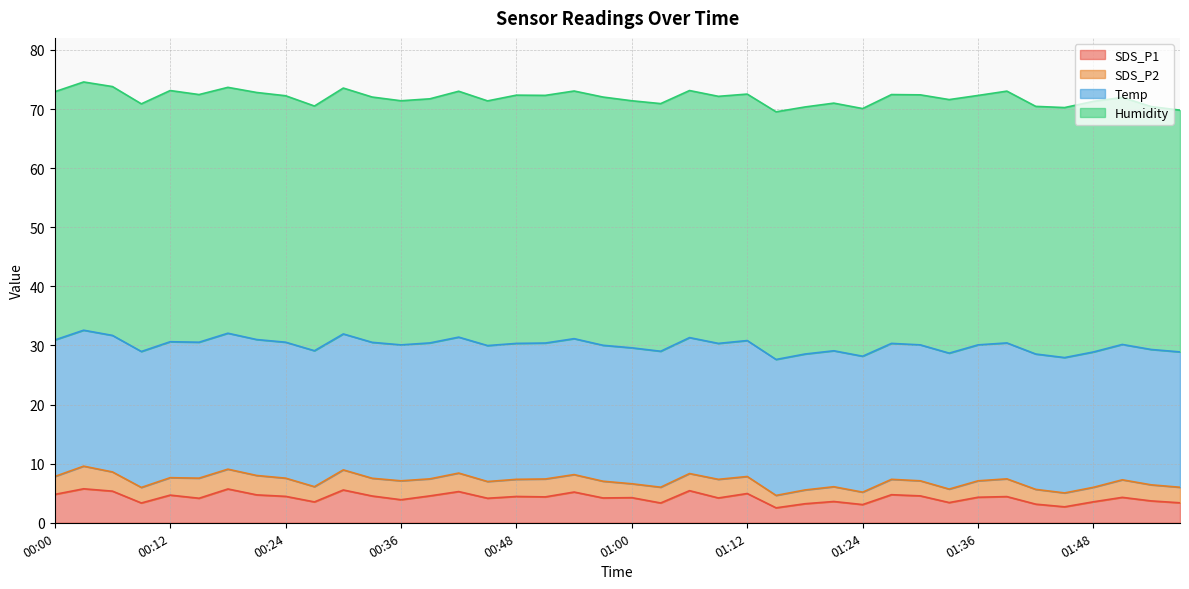

Rank the series by their maximum value, from lowest to highest.

SDS_P2, SDS_P1, Temp, Humidity